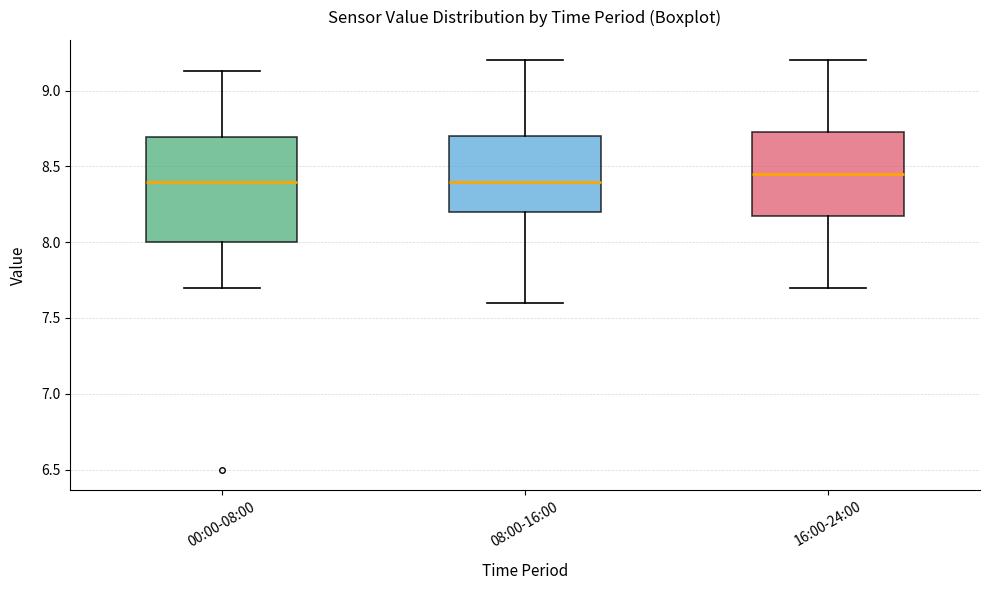

Reading left to right, transcribe this box plot: for each box, give where its median line is, the range the box spans, and where its two whiskers end, as read against the y-axis. The values are not printed on the chart, so give them approximately, as read against the axis.

00:00-08:00: median 8.40, box 8.00 to 8.70, whiskers 7.70 to 9.15
08:00-16:00: median 8.40, box 8.20 to 8.70, whiskers 7.60 to 9.20
16:00-24:00: median 8.45, box 8.20 to 8.75, whiskers 7.70 to 9.20